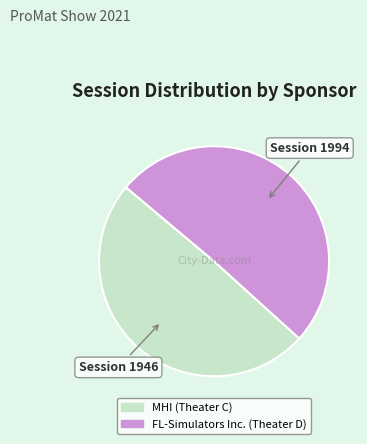

How many slices are in this pie chart?

2